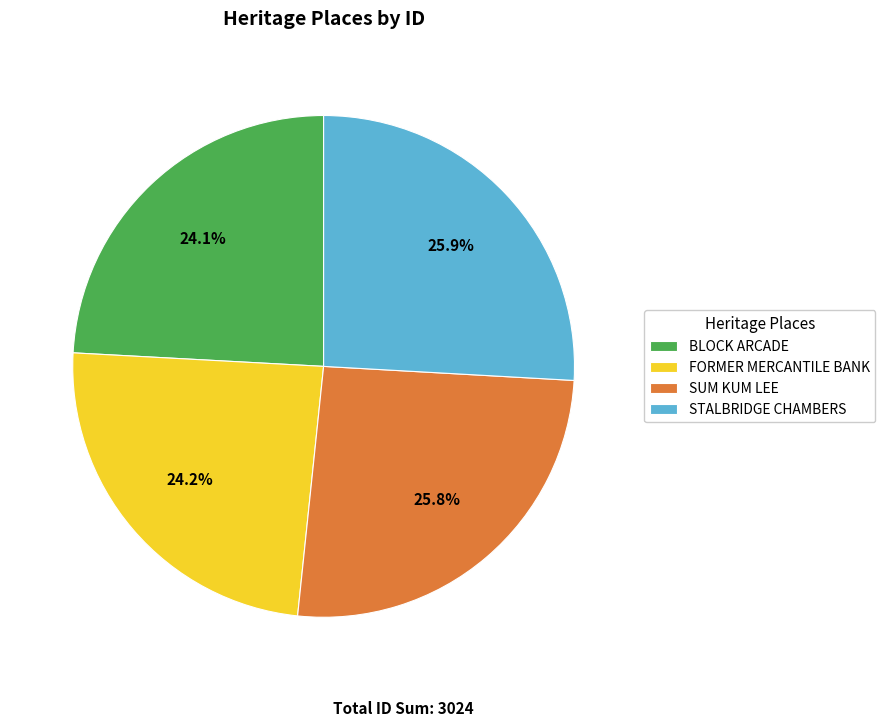

What percentage is the FORMER MERCANTILE BANK slice, to the nearest percent?

24%